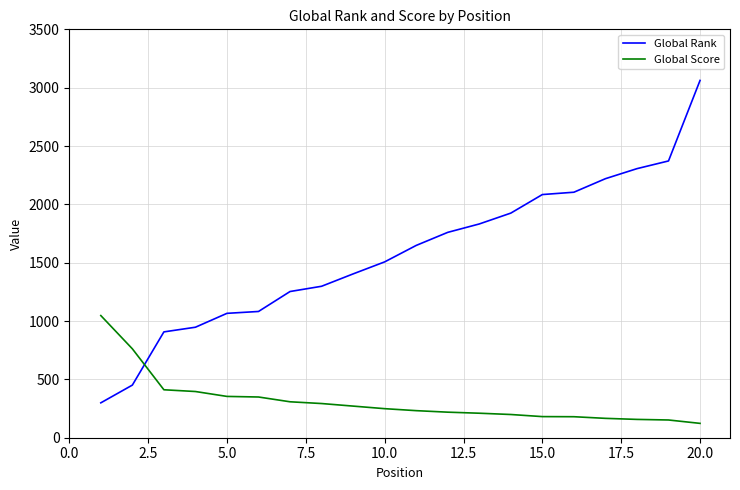

Rank the series by their maximum value, from highest to lowest.

Global Rank, Global Score